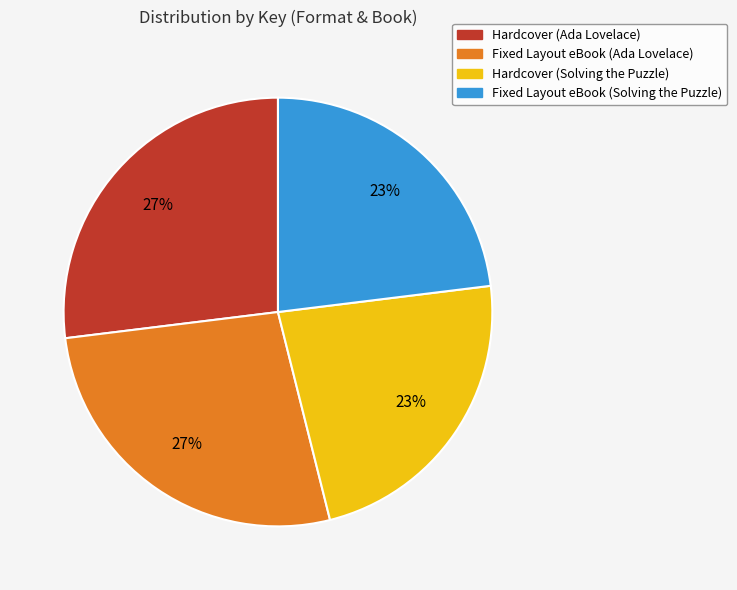

Is there a majority slice in this chart?

No